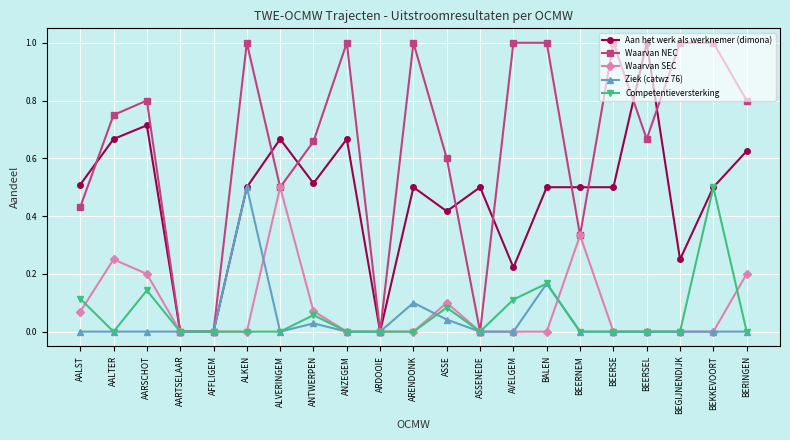

Which series has the largest total across all categories?

Waarvan NEC